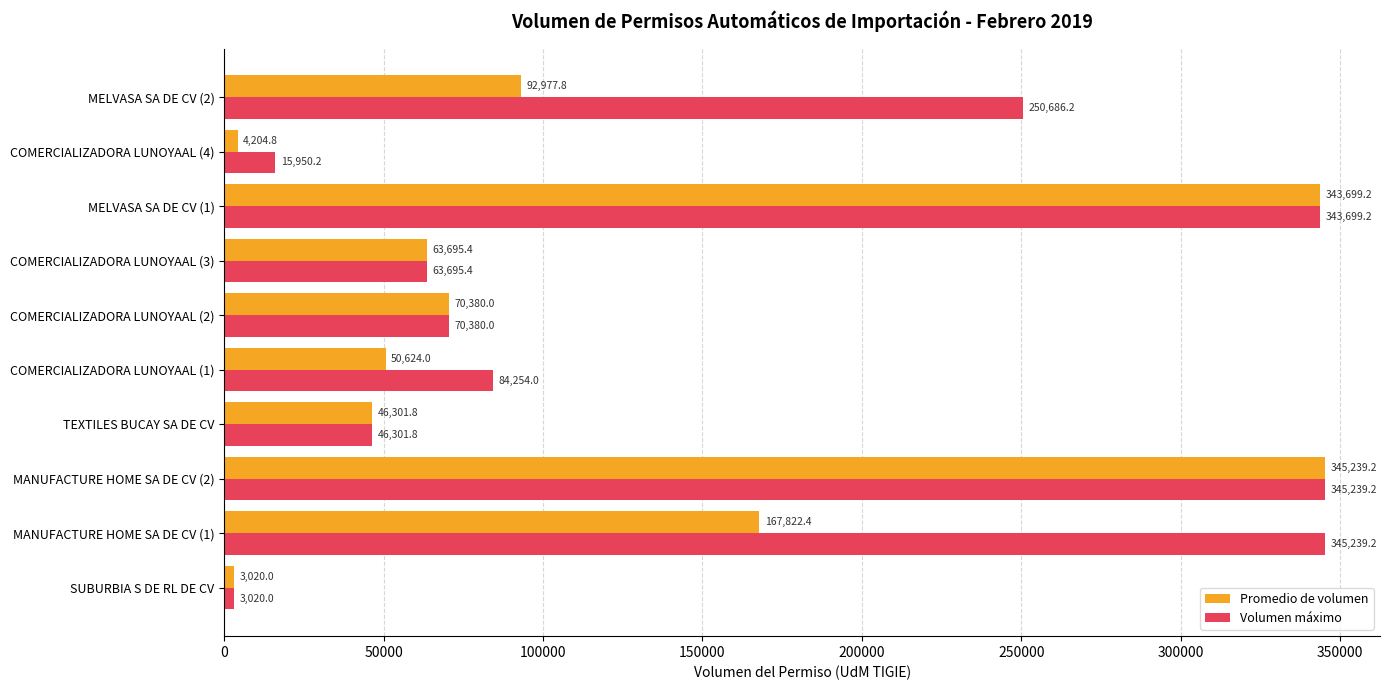

At which label is Promedio de volumen closest to 174129?

MANUFACTURE HOME SA DE CV (1)